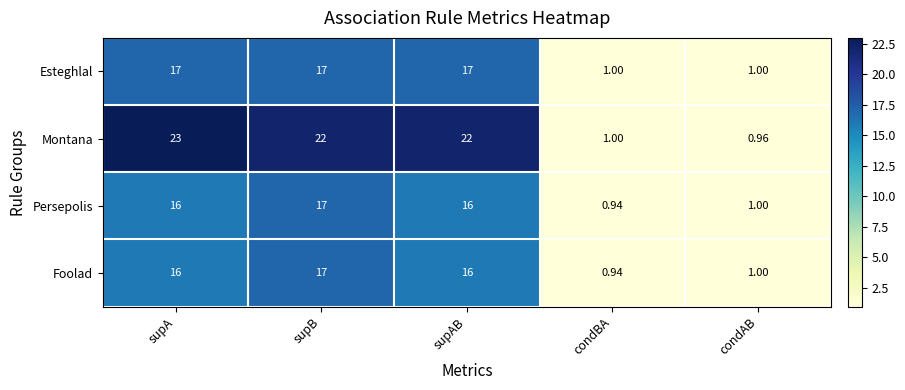

Where does the Montana series first go above 22?

supA